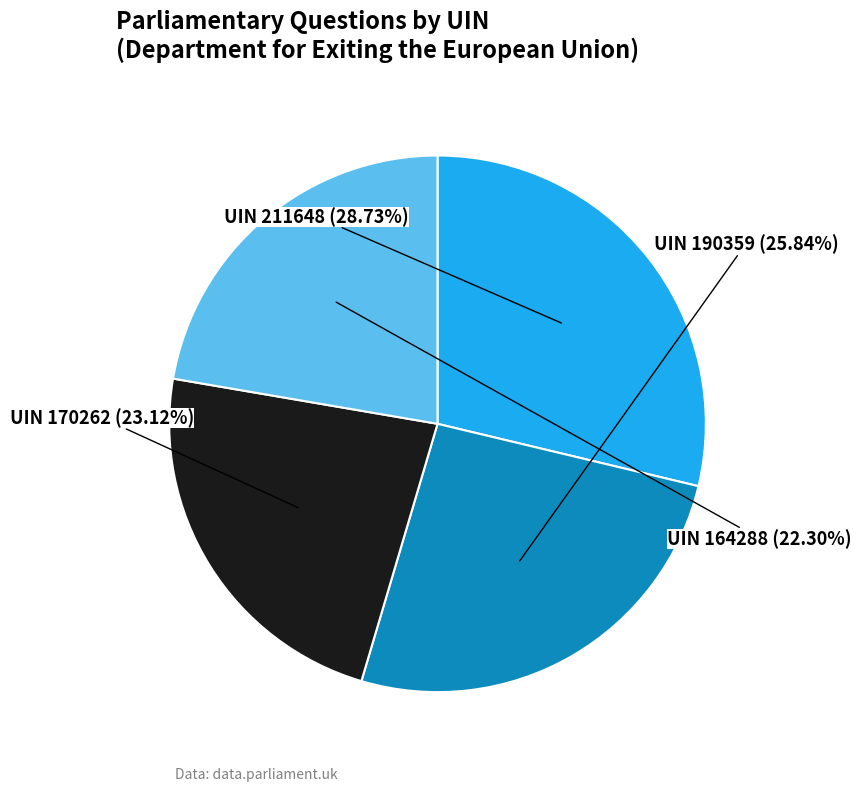

Combined, do UIN 164288 and UIN 211648 account for over 50%?

Yes